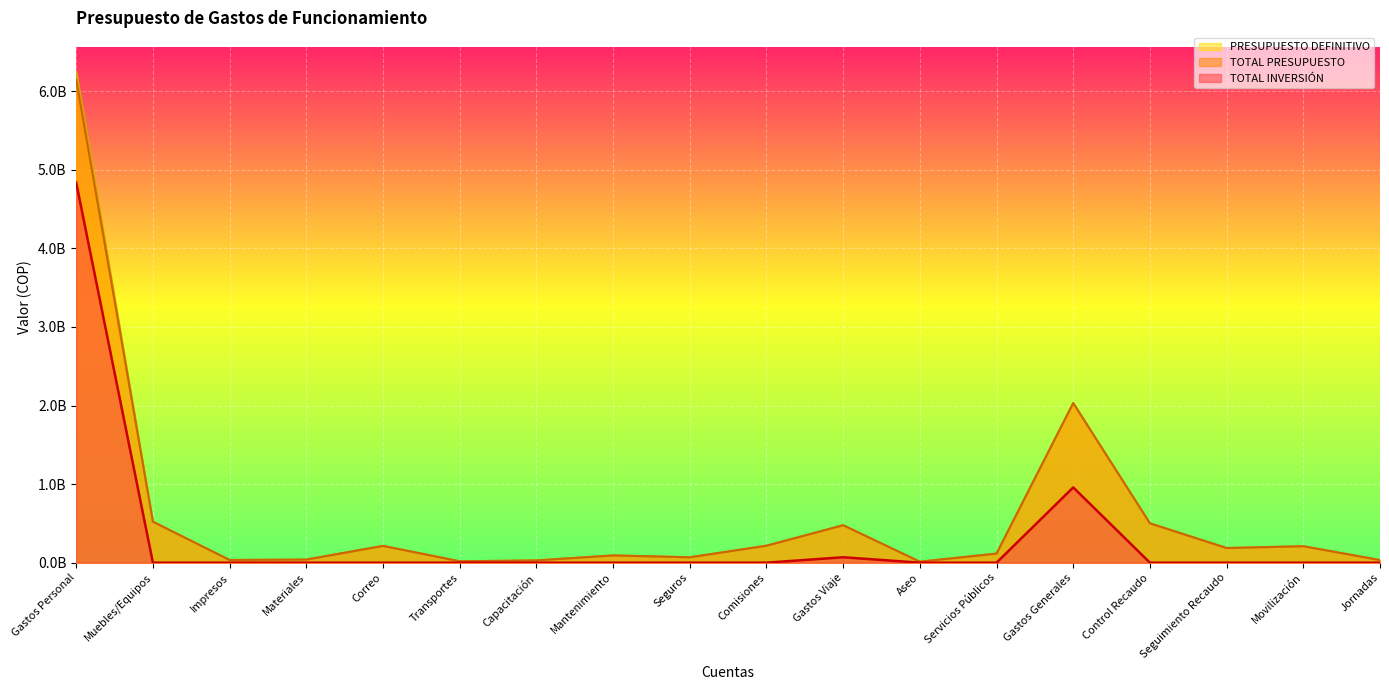

How many data points in TOTAL PRESUPUESTO are less than 186544237?

9